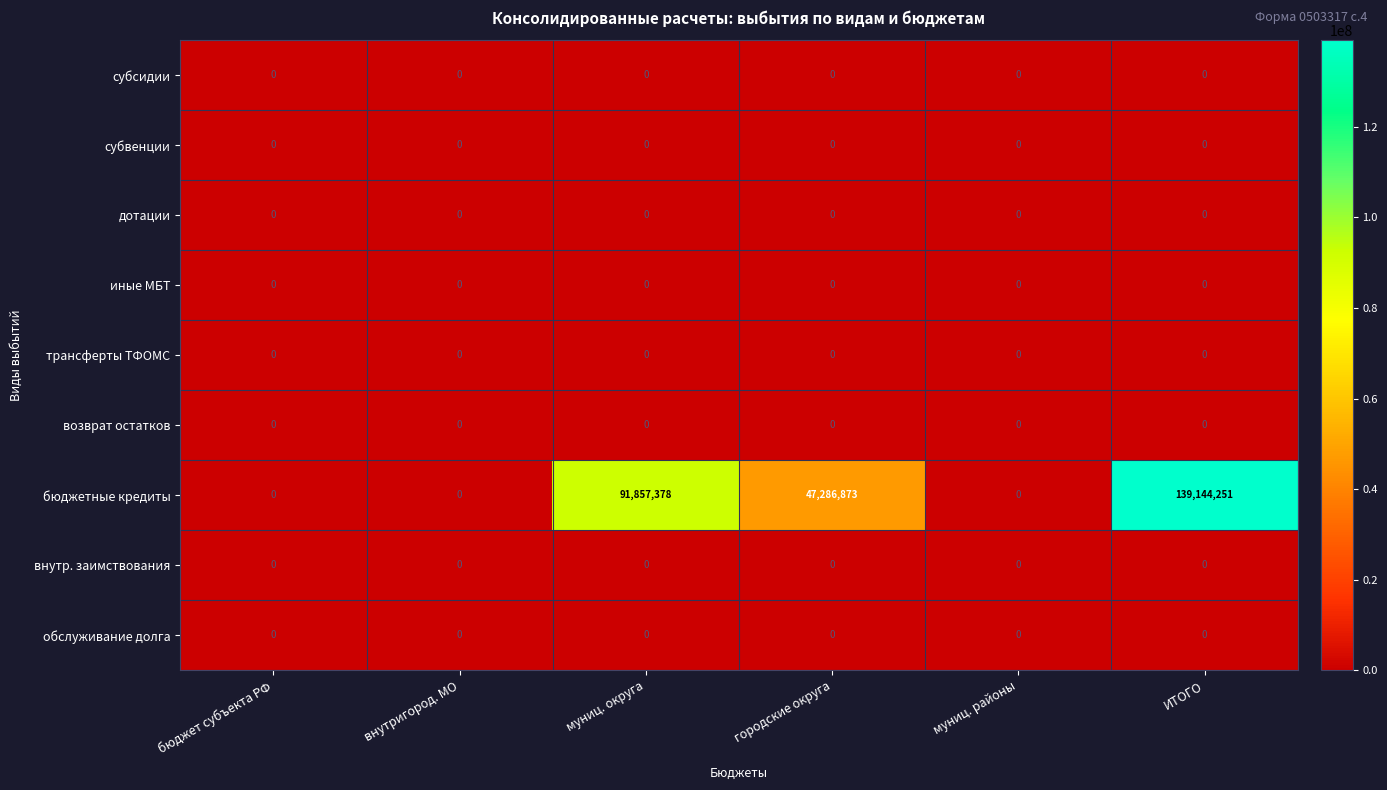

What is the total value across all series at ИТОГО?

139144251